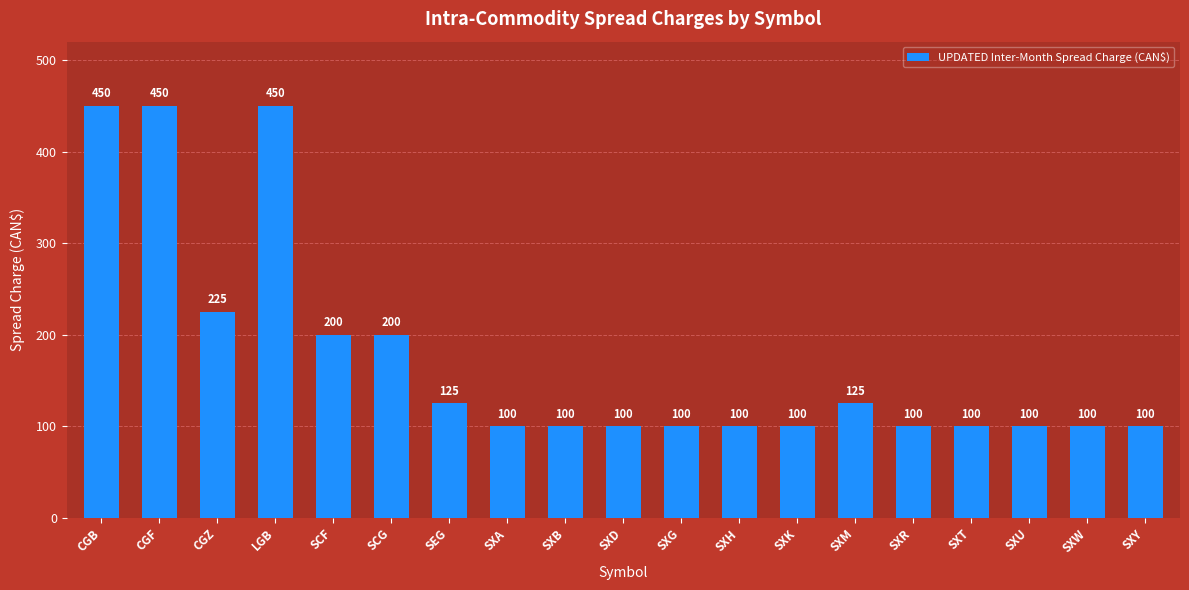

What is the label of the 2nd bar from the left?

CGF